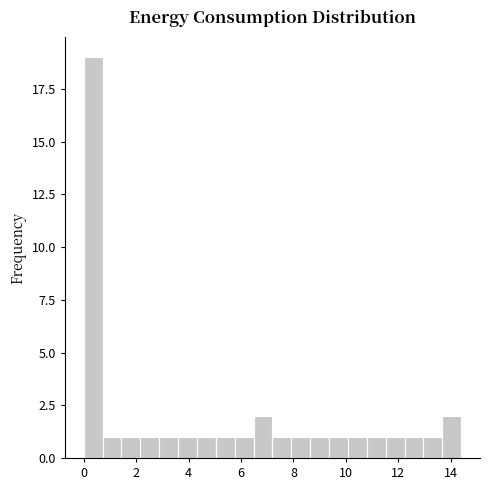

Read against the x-axis, roughly where is the centre of the tallest bar?

0.4